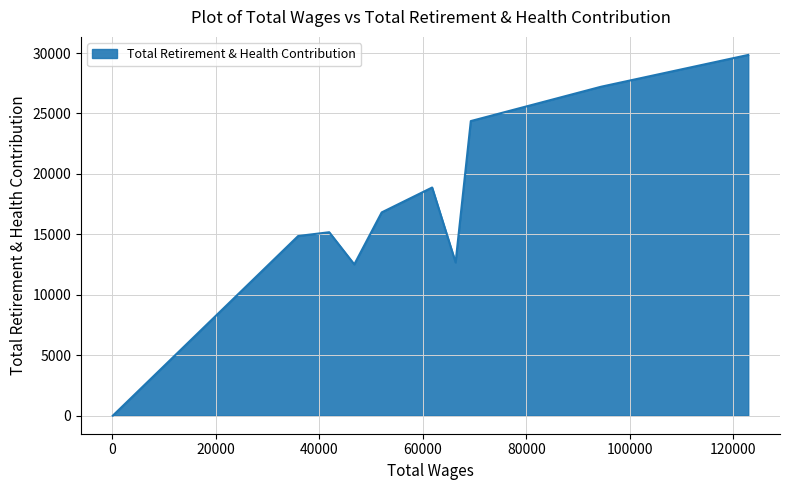

What is the difference between the maximum and minimum values?

29843